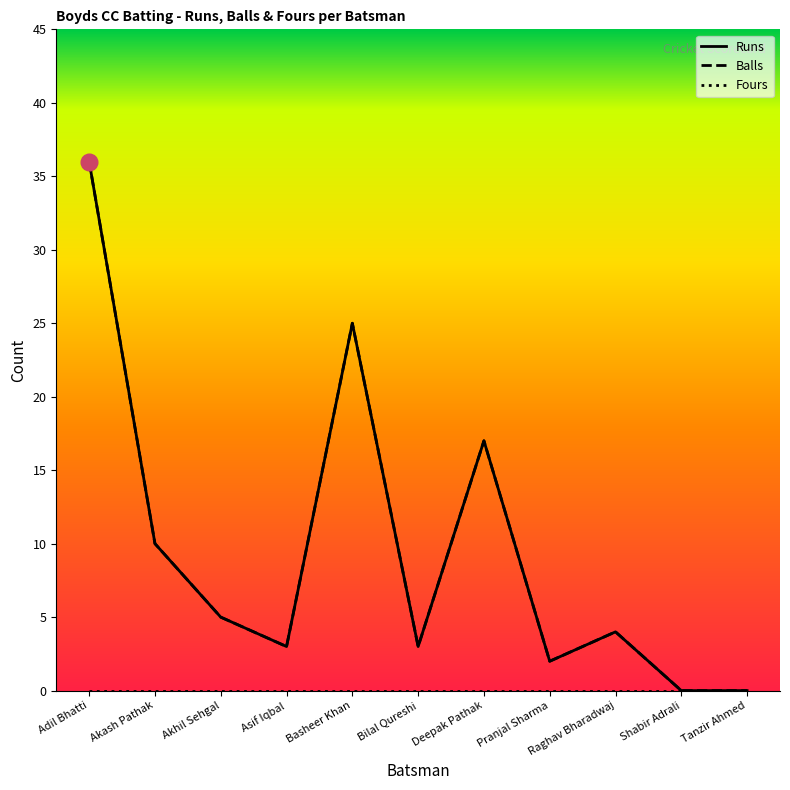

True or false: Runs and Balls intersect in this chart.

False